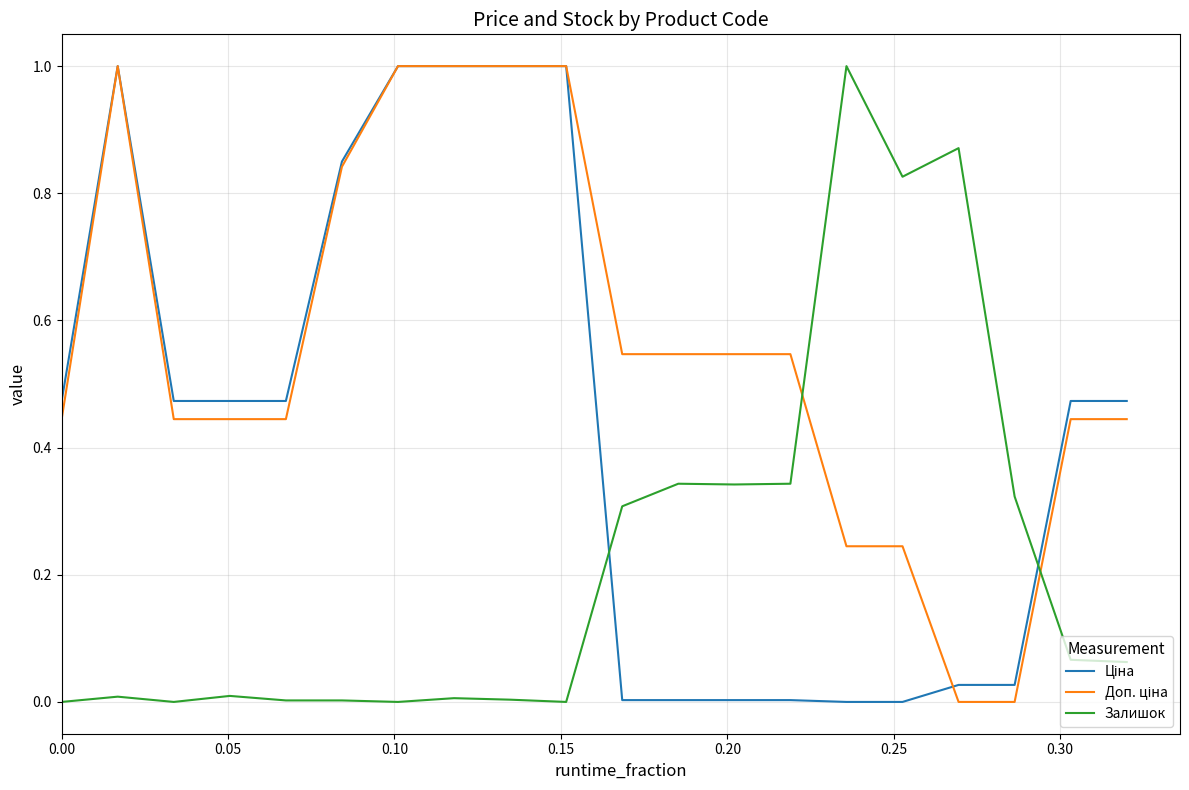

What is the maximum value for Залишок?

1.0